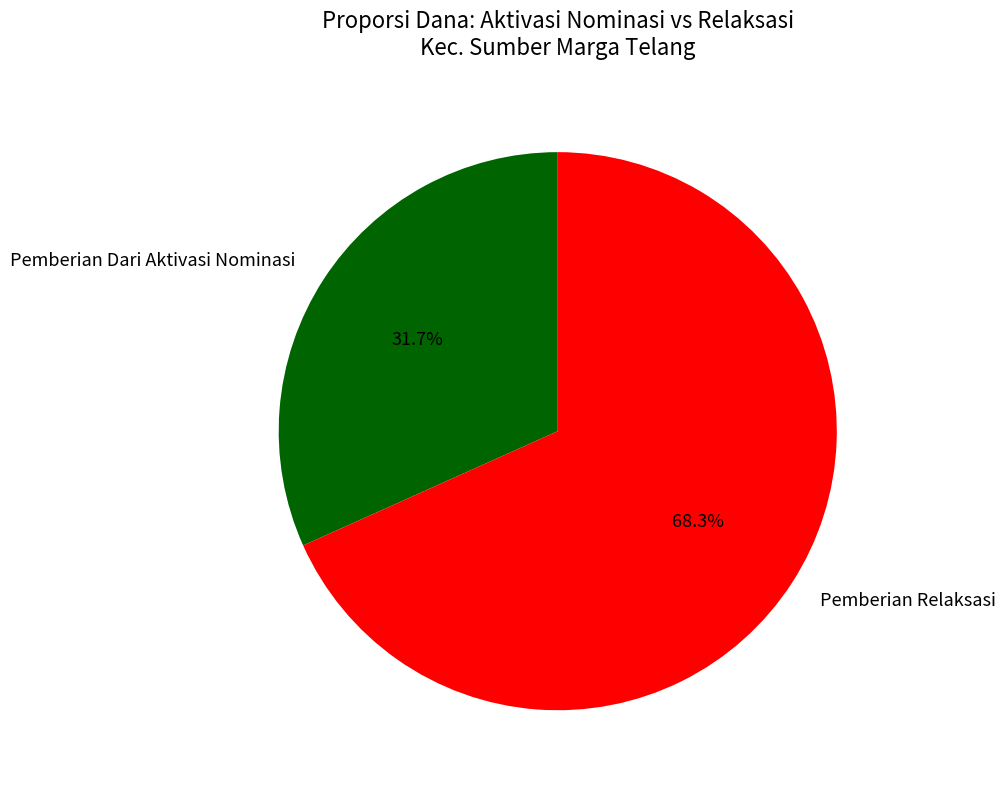

Combined, what portion of the pie is Pemberian Dari Aktivasi Nominasi and Pemberian Relaksasi?

100.0%